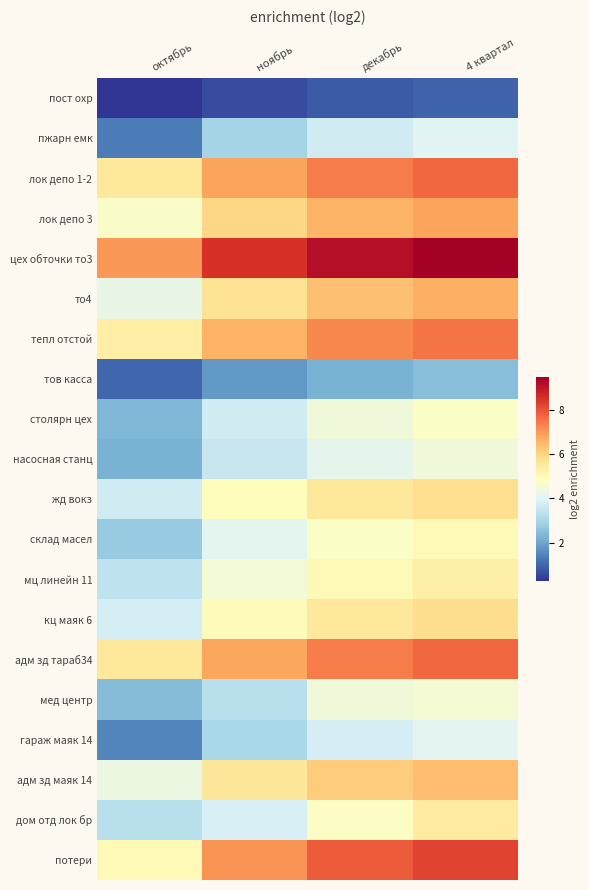

At how many categories does at least one series exceed 5?

4